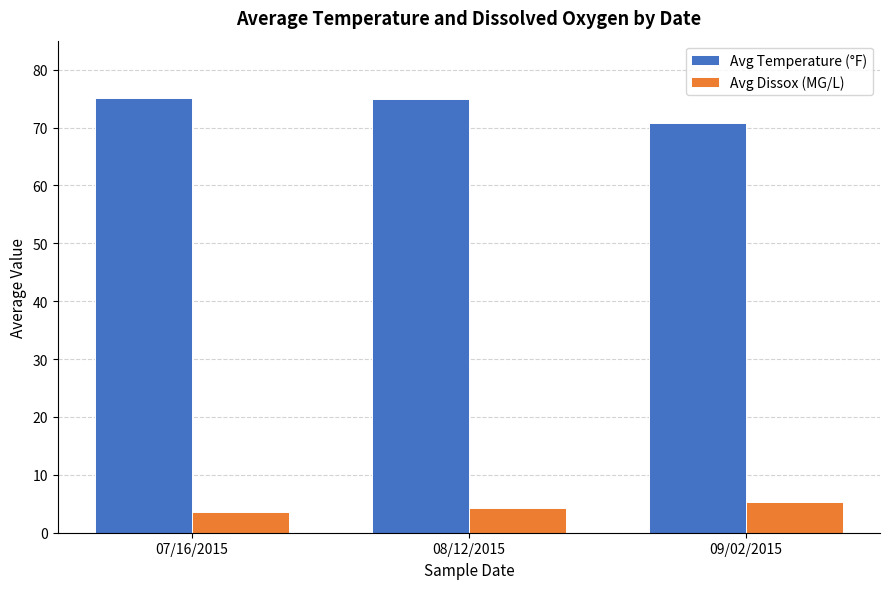

The Avg Dissox (MG/L) series shows 5.3 at 09/02/2015. True or false?

True